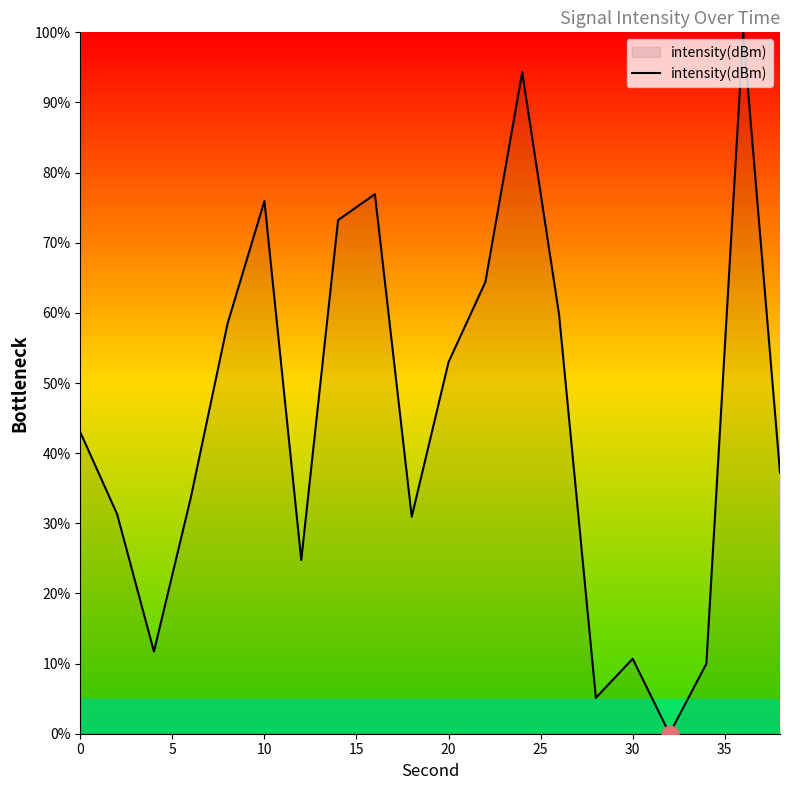

What is the difference between the maximum and minimum values?

100.0